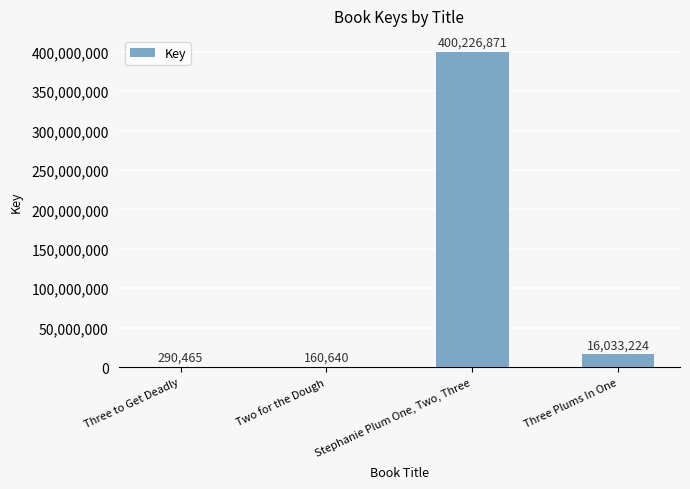

Count the number of data series in this chart.

1